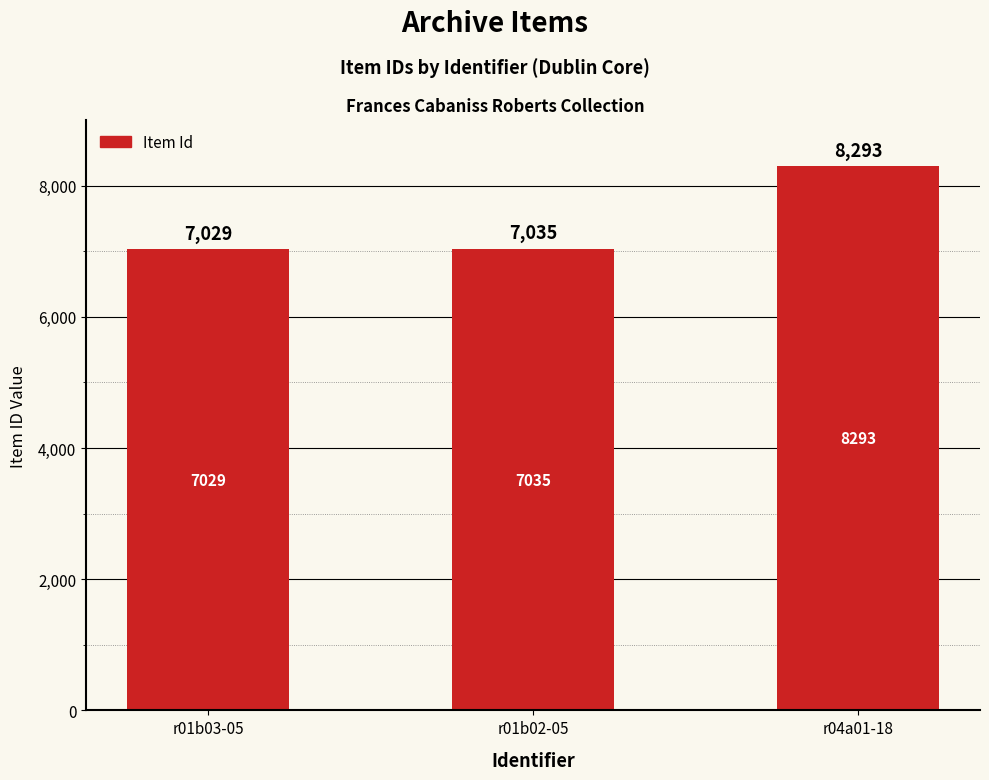

Between r04a01-18 and r01b03-05, which is larger?

r04a01-18